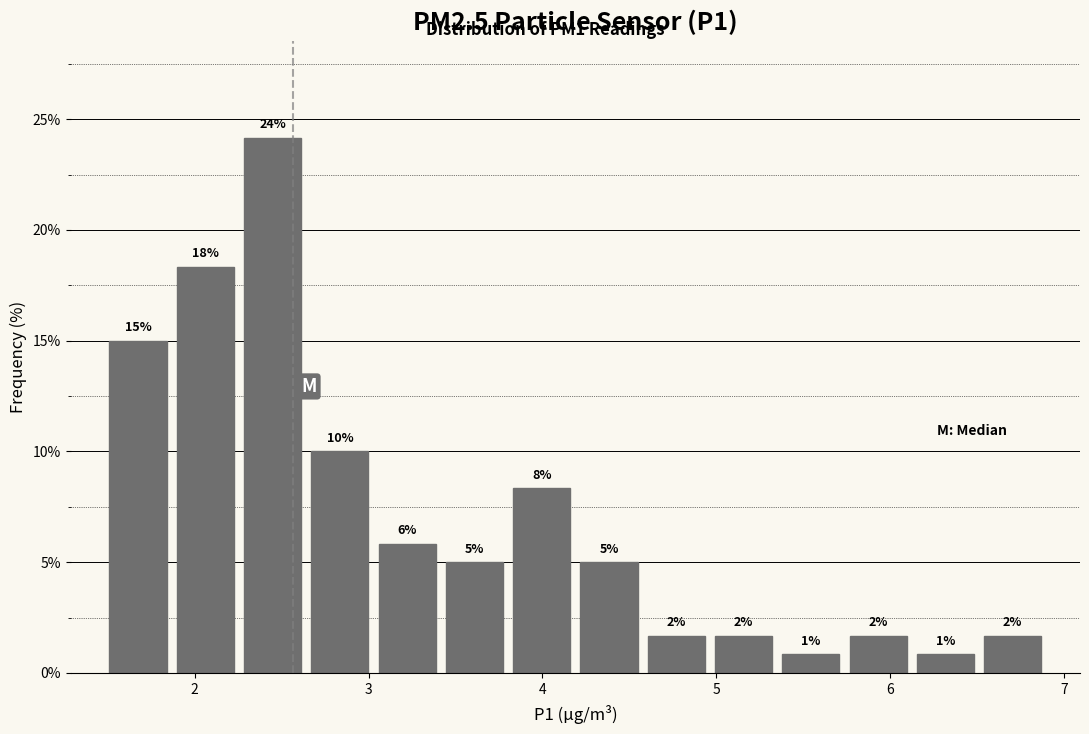

Read against the x-axis, roughly where is the centre of the tallest bar?

2.4